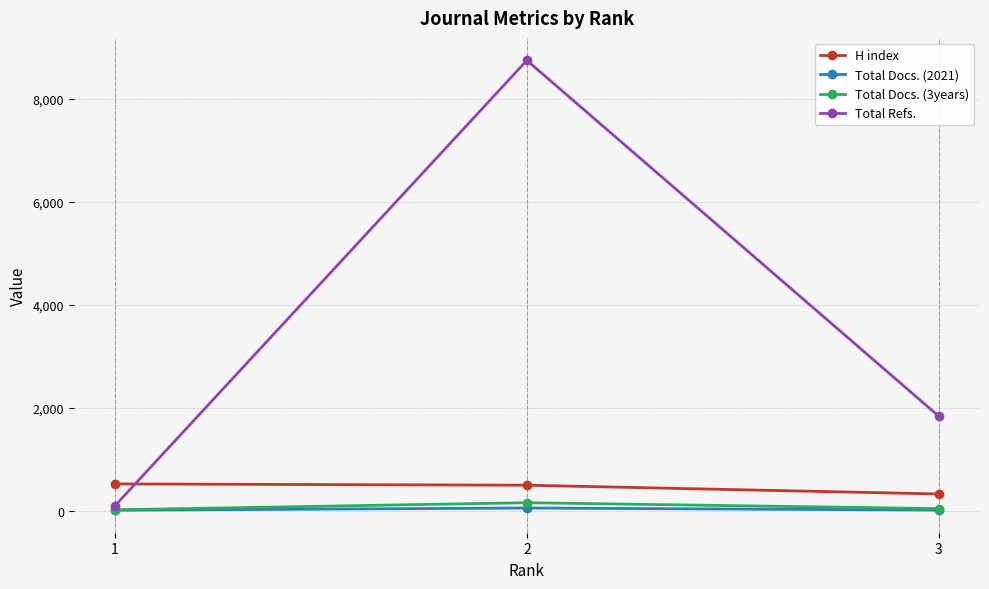

At which category is the sum across all series the highest?

2